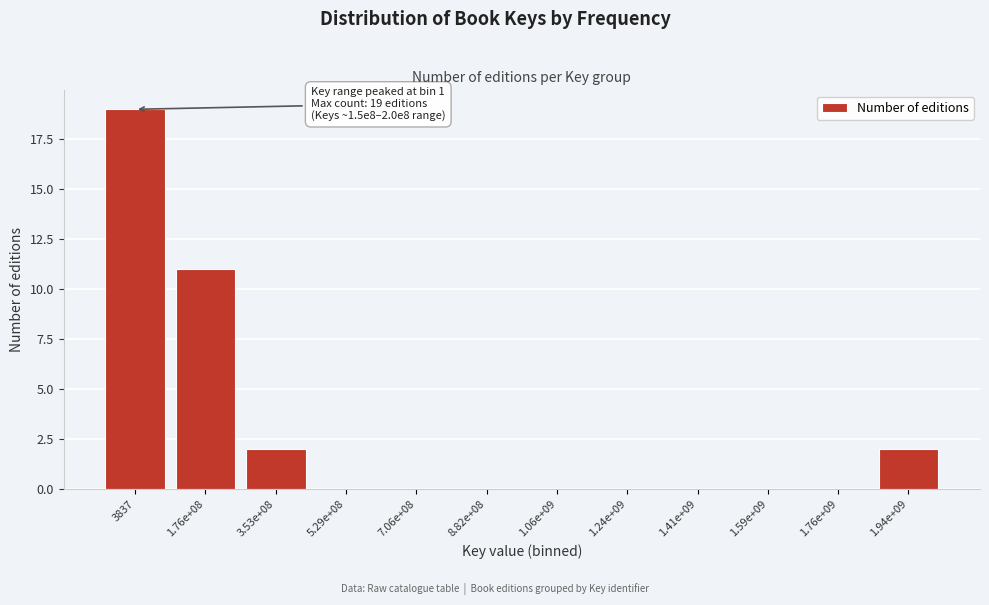

Reading left to right, list all the values displayed in this chart.

3837=19	1.76e+08=11	3.53e+08=2	5.29e+08=0	7.06e+08=0	8.82e+08=0	1.06e+09=0	1.24e+09=0	1.41e+09=0	1.59e+09=0	1.76e+09=0	1.94e+09=2